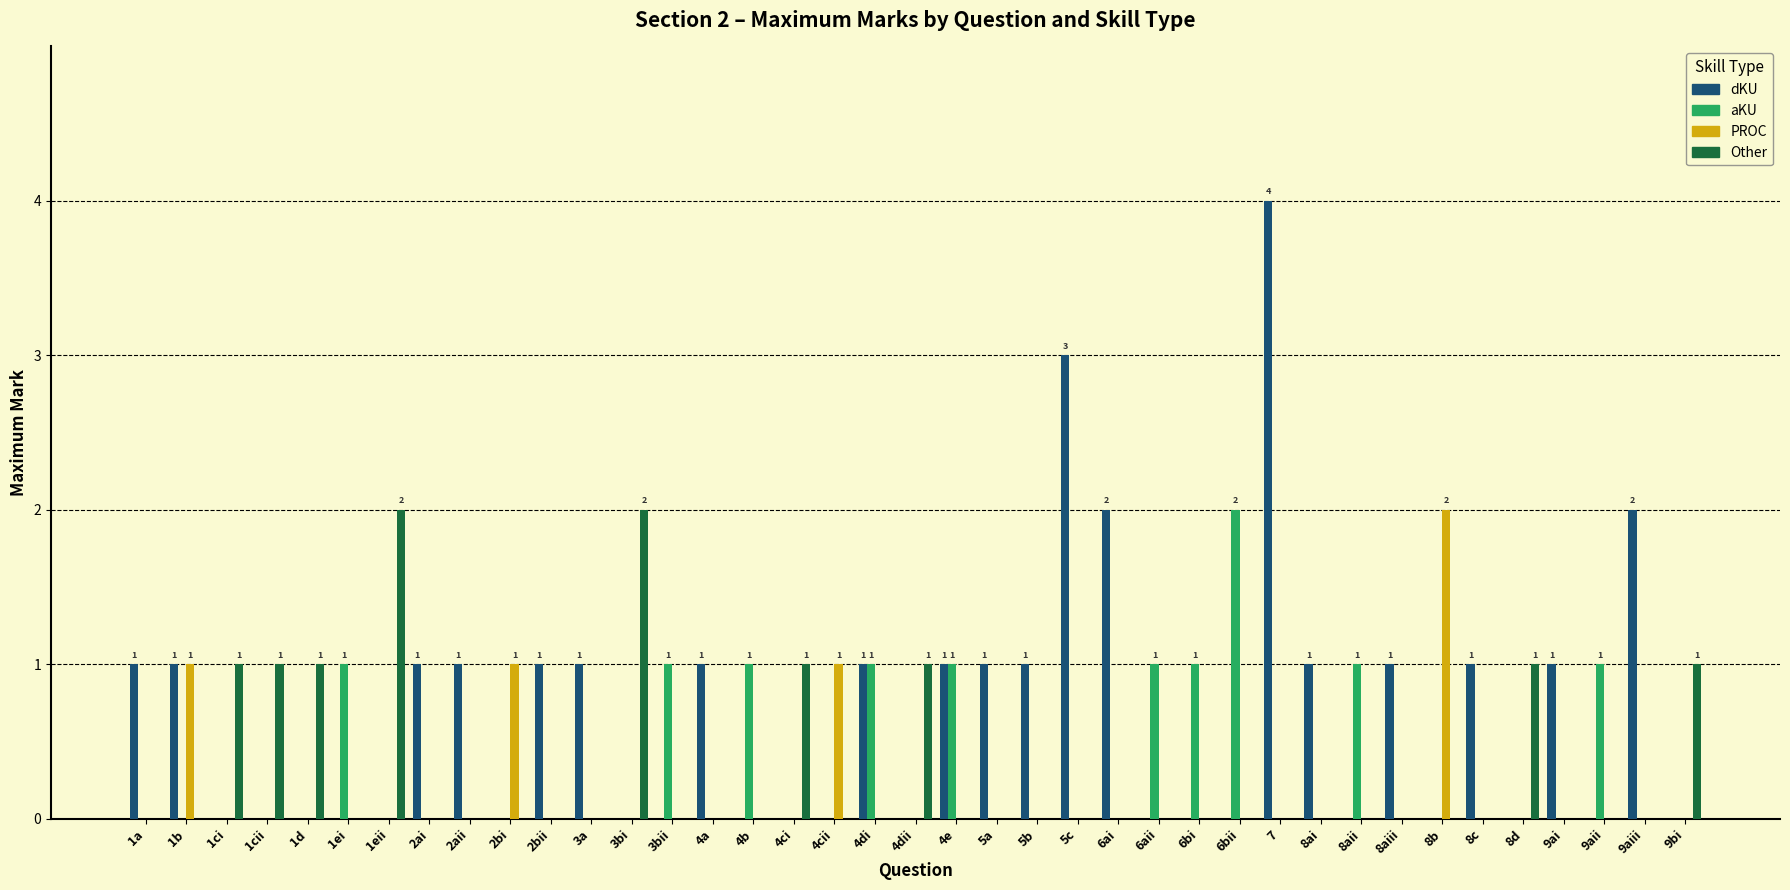

Which series has the largest total across all categories?

dKU